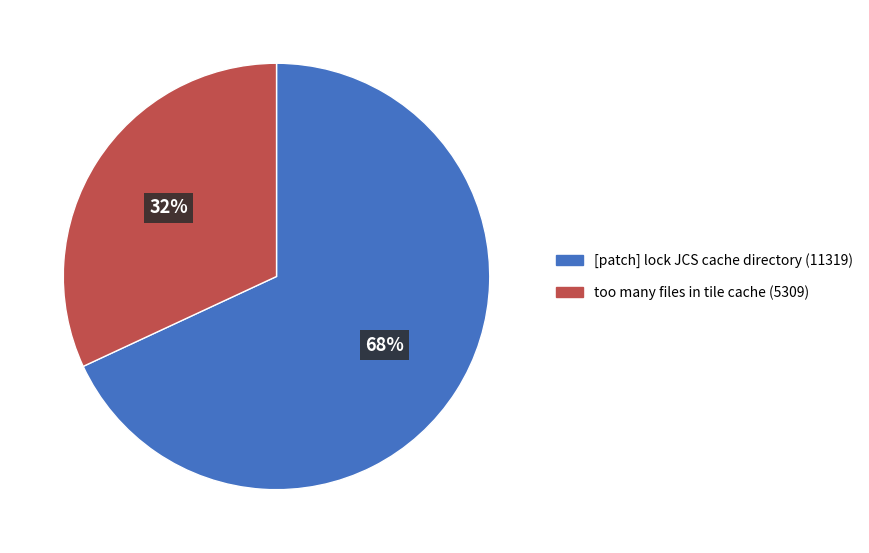

Which category has the smallest portion of the pie?

too many files in tile cache